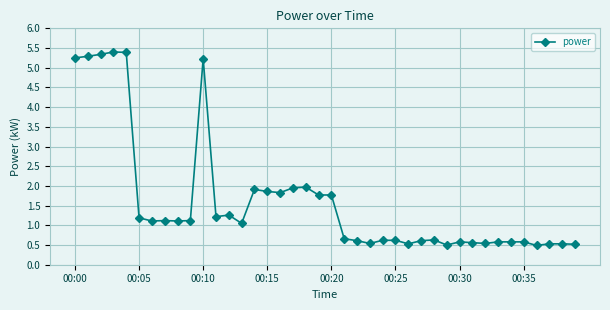

How many categories are shown in the chart?

40